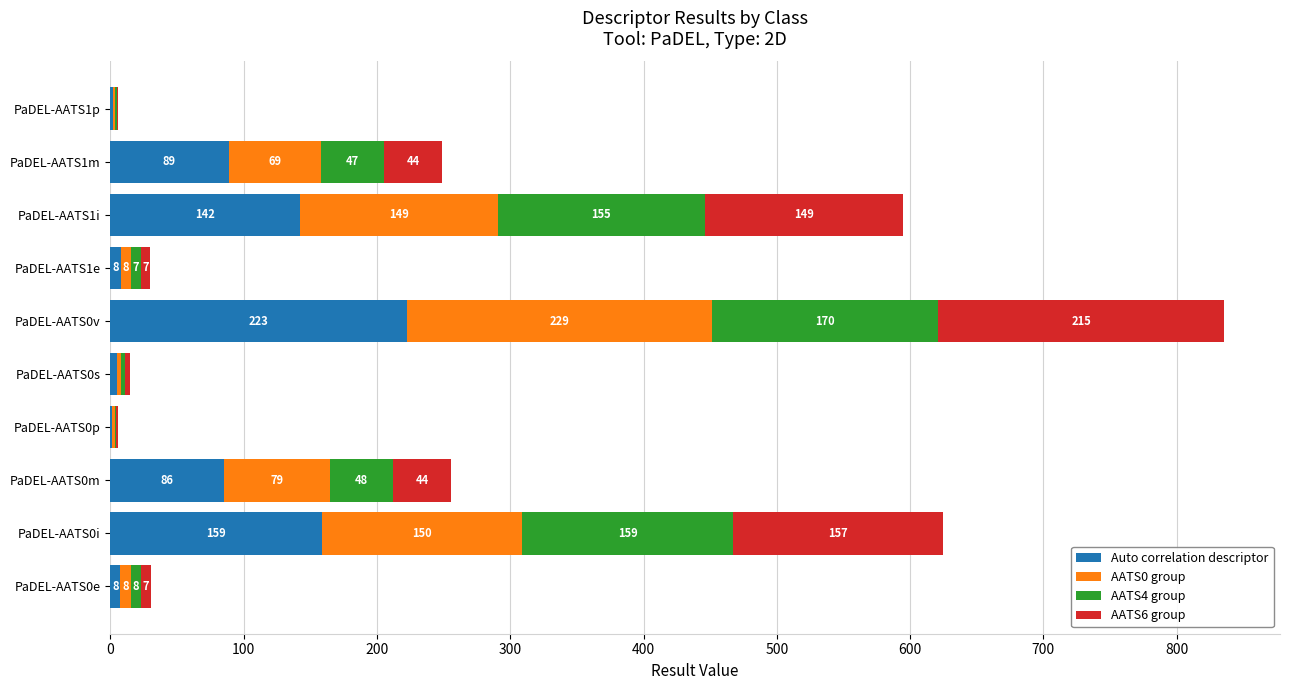

What value does the Auto correlation descriptor series have at PaDEL-AATS1m?

88.8